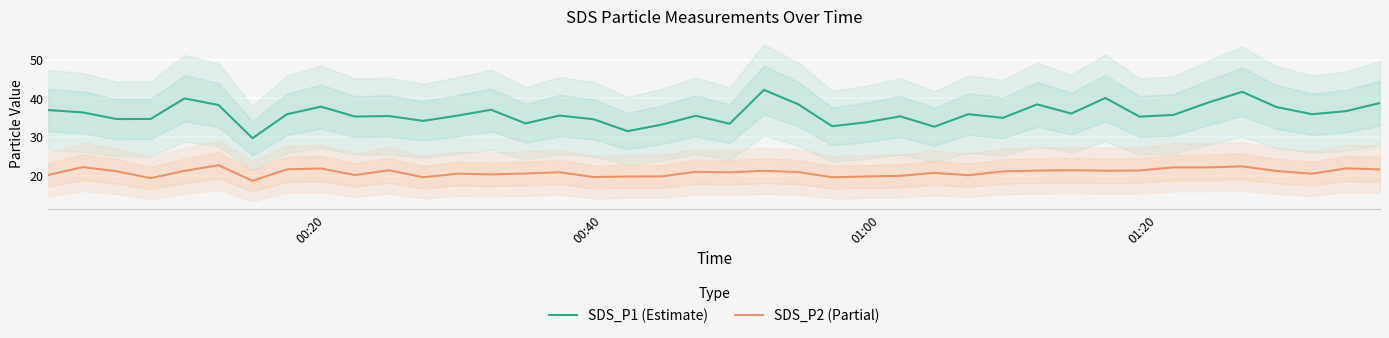

True or false: SDS_P1 (Estimate) and SDS_P2 (Partial) intersect in this chart.

False